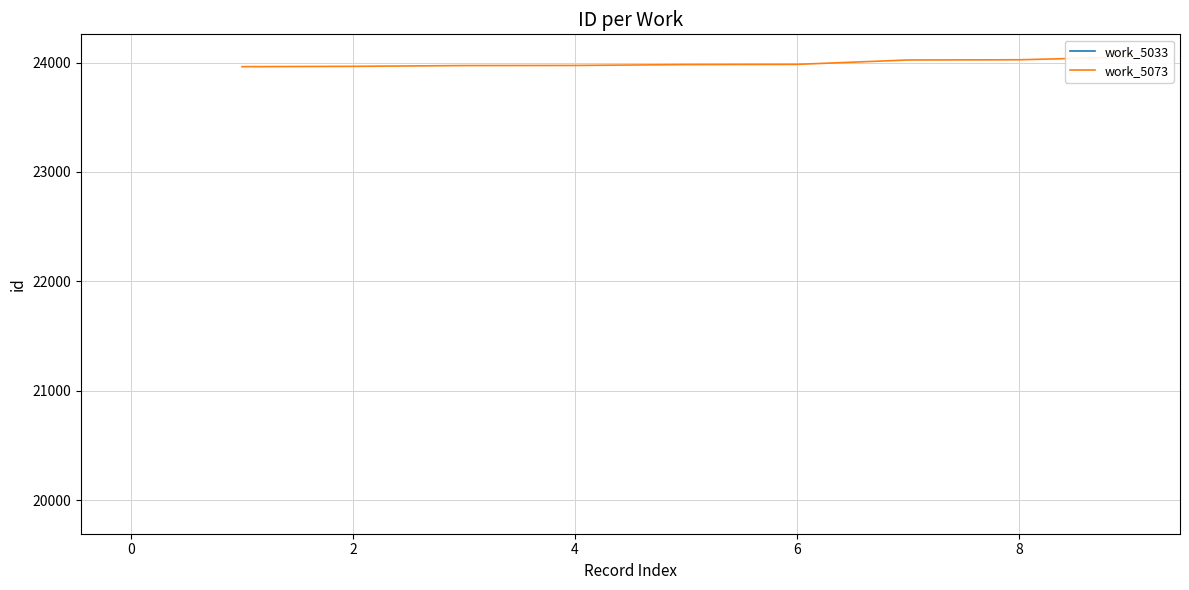

What is the sum of all values?

215934